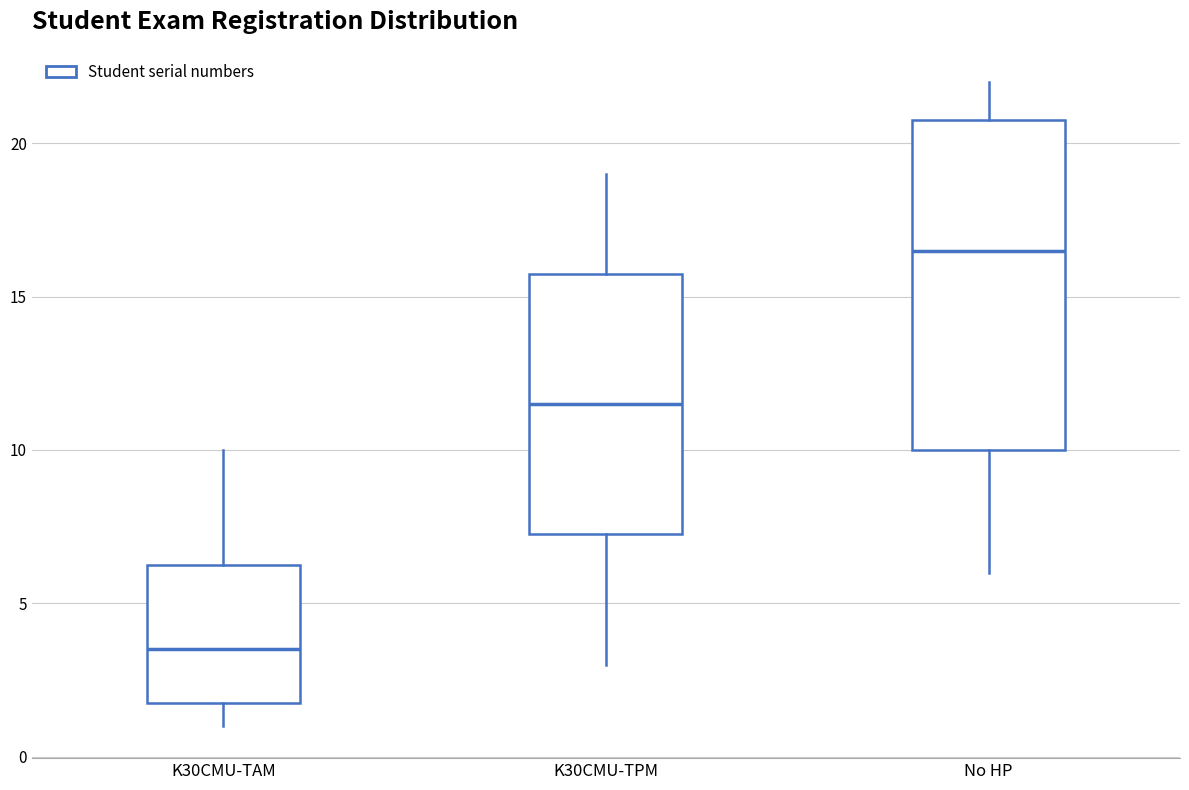

Where does the median line of the box for No HP sit on the y-axis? The values are not printed on the chart, so give them approximately, as read against the axis.

16.5